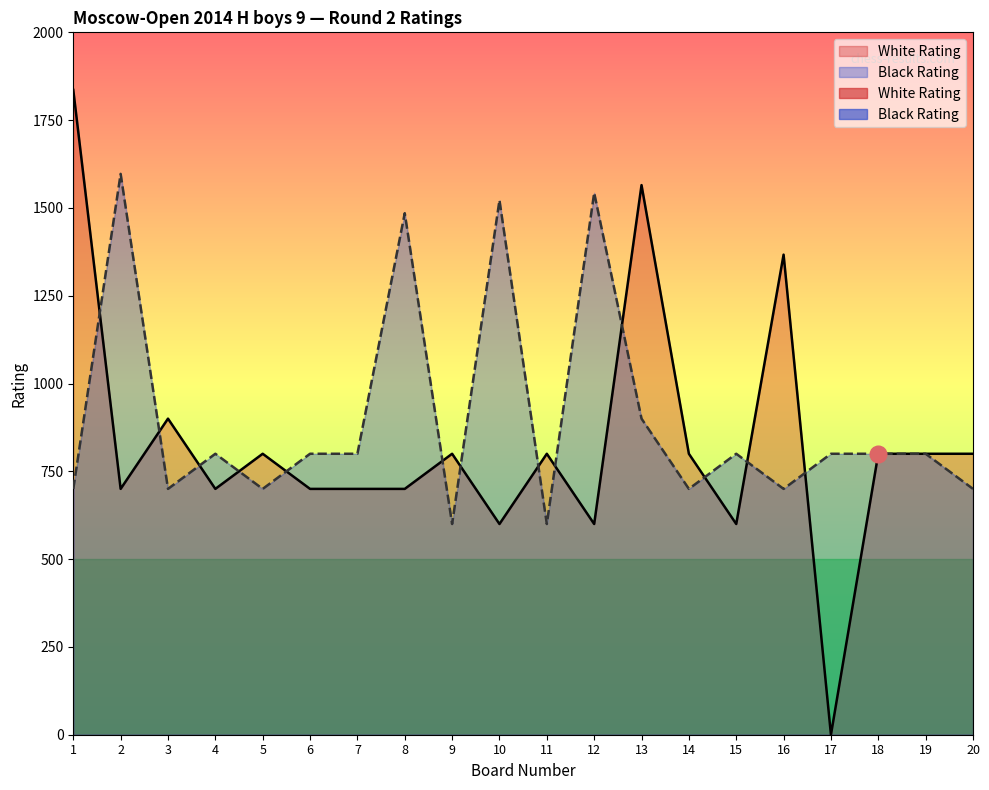

In Black Rating, how many points are higher than both neighbors (excluding endpoints)?

6